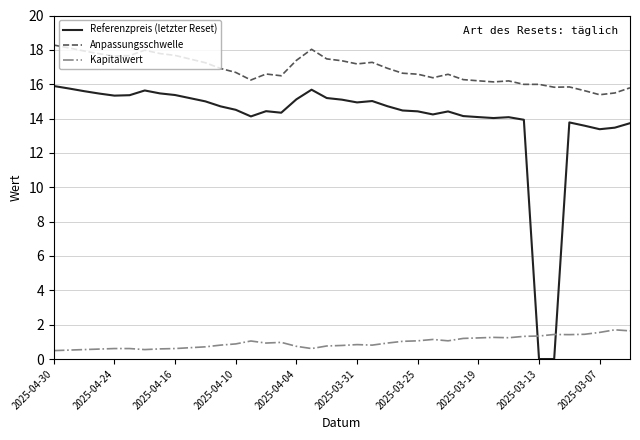

Which series has the largest total across all categories?

Anpassungsschwelle